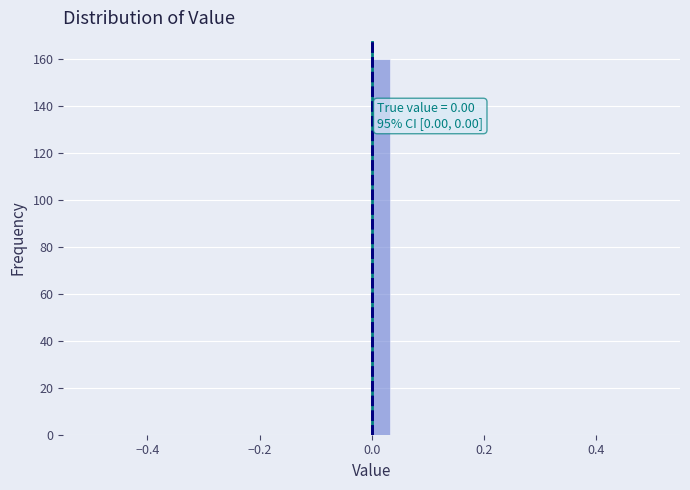

Read against the x-axis, roughly where is the centre of the tallest bar?

0.02